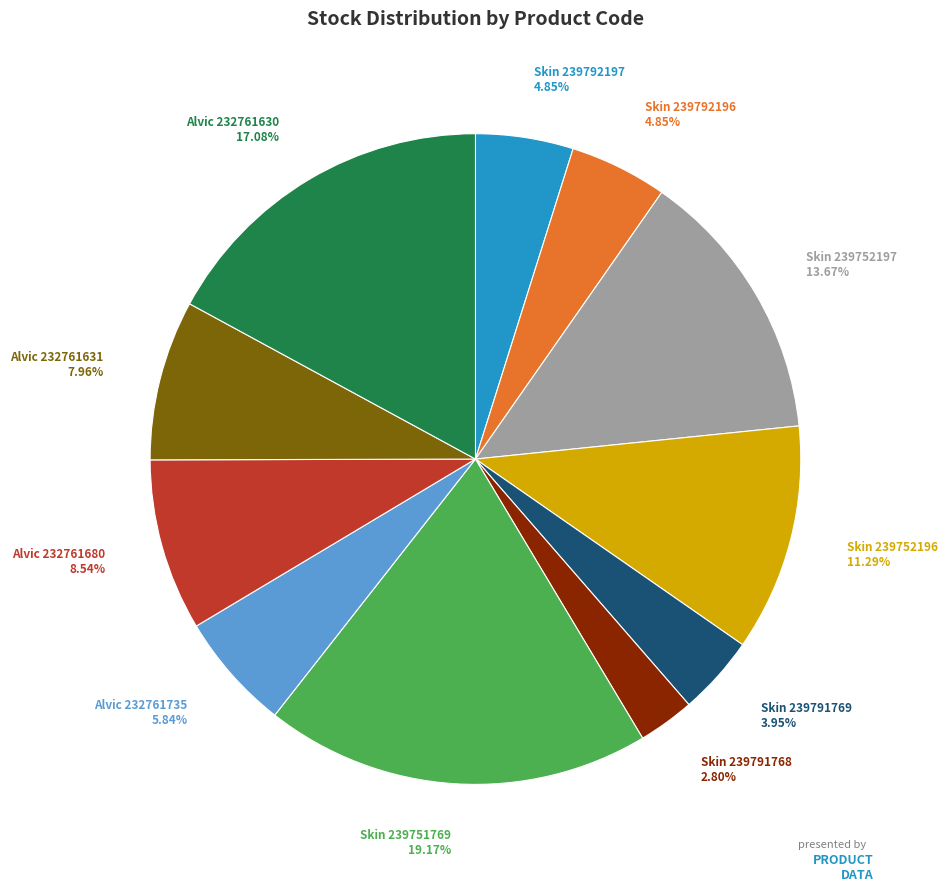

Which has a higher value, Skin Tessuto edge 239792197 or Alvic Solid edge 232761735?

Alvic Solid edge 232761735